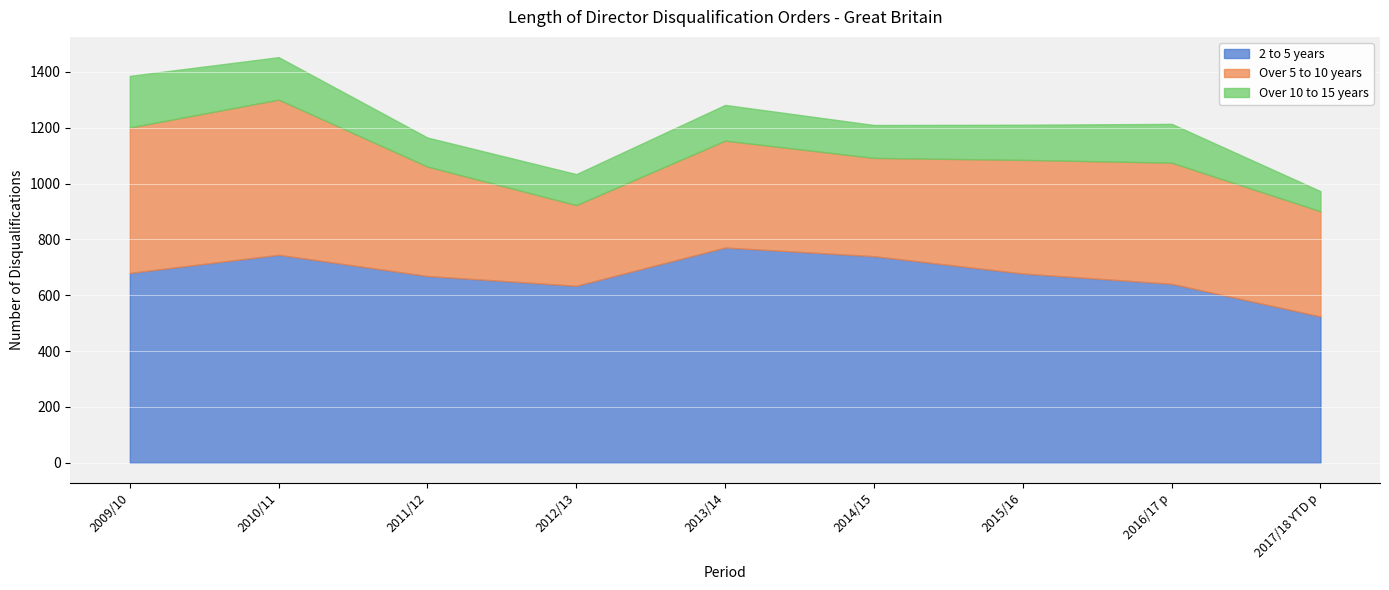

The value of 2 to 5 years at 2012/13 is 634. True or false?

True